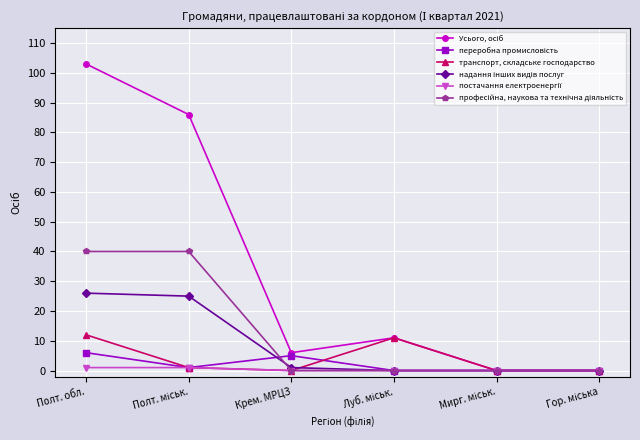

At which category is the sum across all series the highest?

Полт. обл.